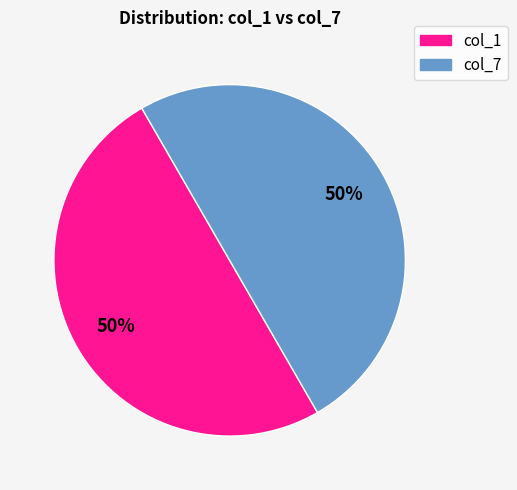

To the nearest percent, what is the combined percentage of col_1 and col_7?

100%